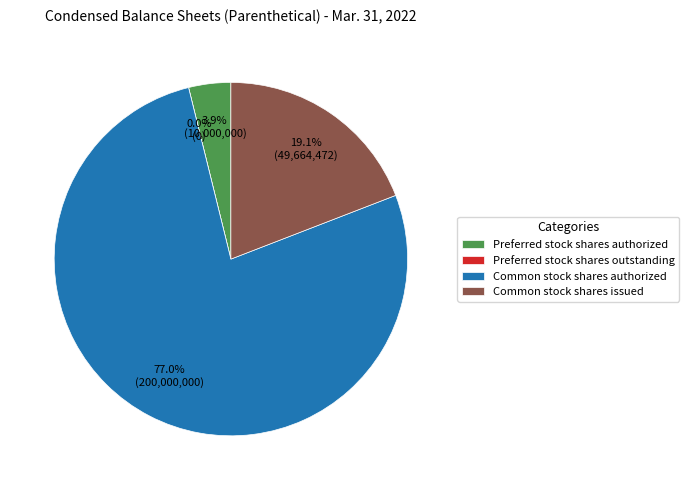

Approximately how many times larger is the value at Common stock shares issued compared to Preferred stock shares authorized?

5.0